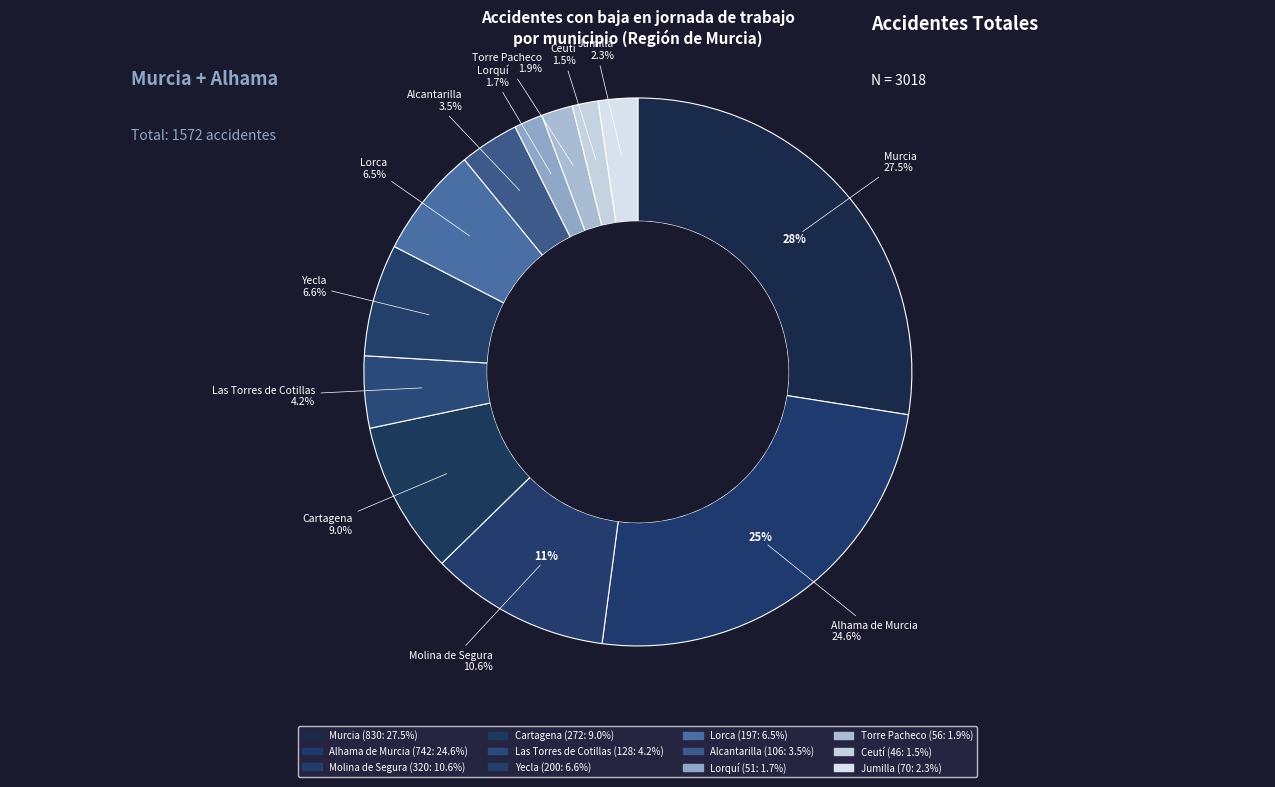

Is there a majority slice in this chart?

No